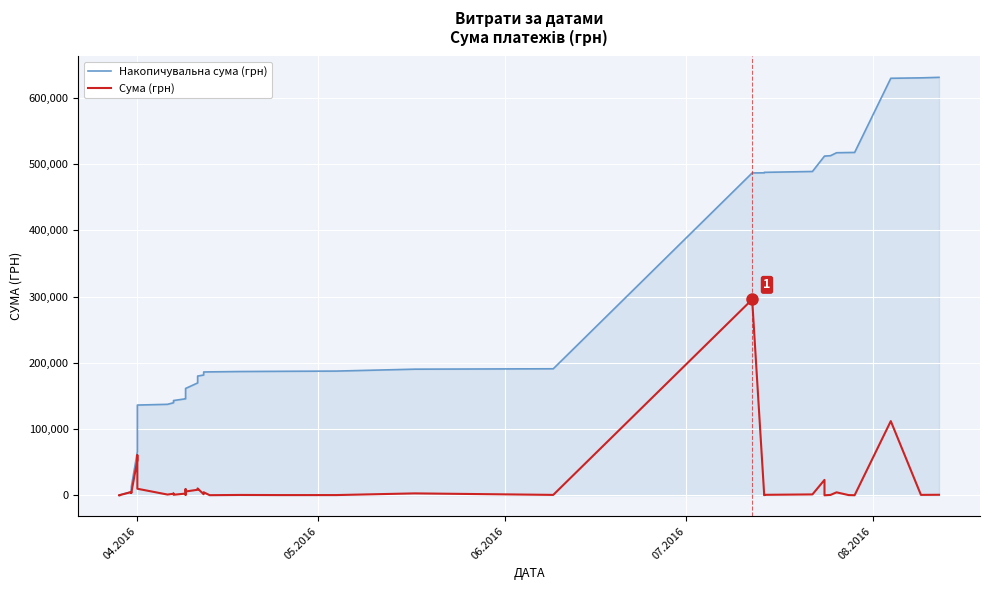

At how many categories does at least one series exceed 623788?

3